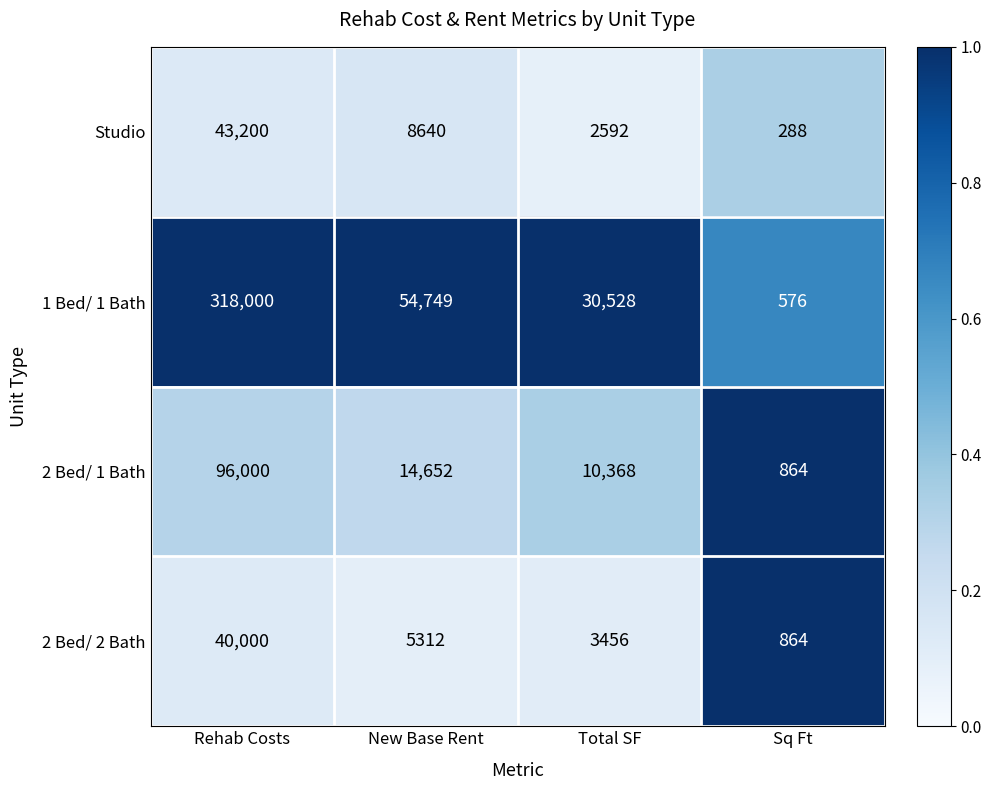

What is the total value across all series at Sq Ft?

2592